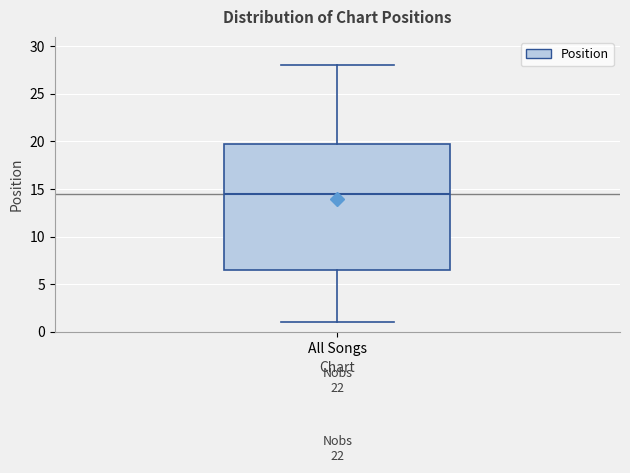

Transcribe this box plot: give where the median line is, the range the box spans, and where the two whiskers end, as read against the y-axis. The values are not printed on the chart, so give them approximately, as read against the axis.

median 14.5, box 6.5 to 20.0, whiskers 1.0 to 28.0